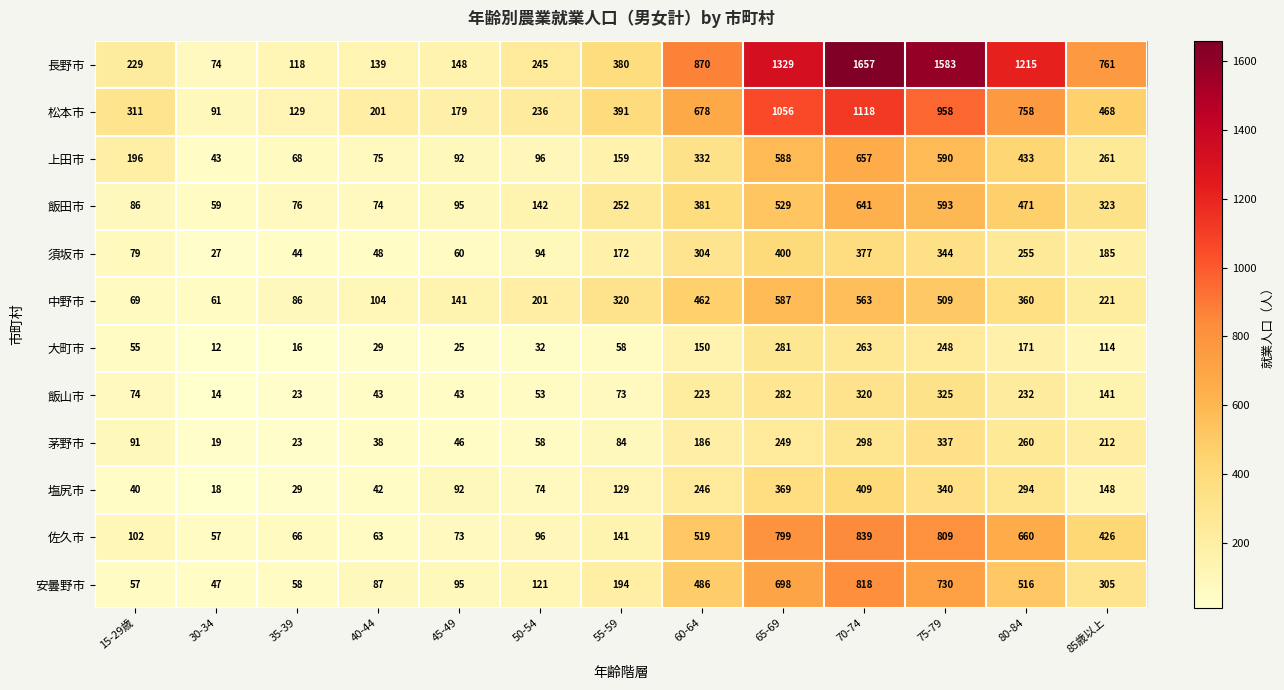

What is the total value across all series at 60-64?

4837